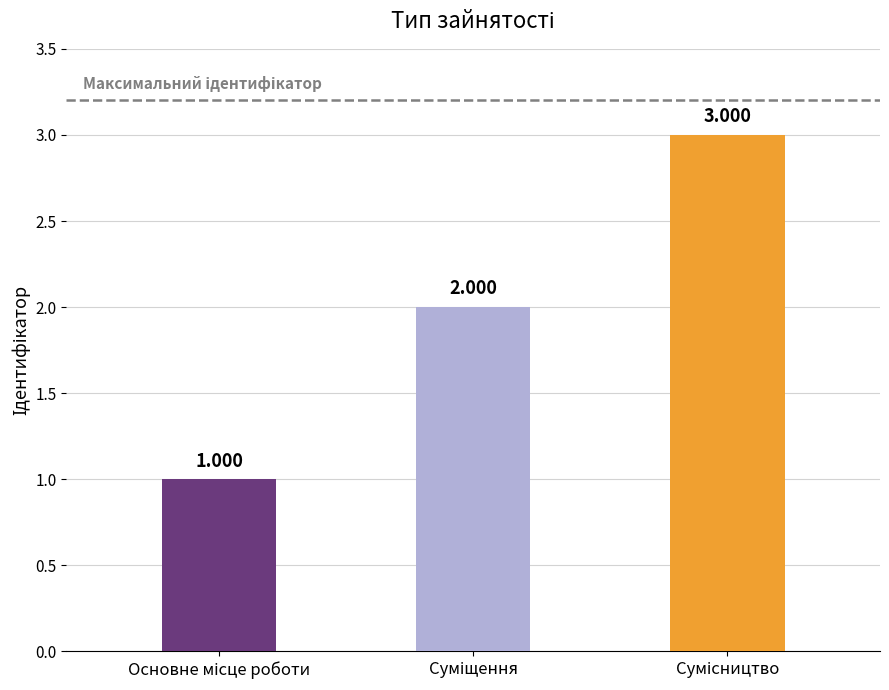

At which label does the data first exceed 2?

Сумісництво